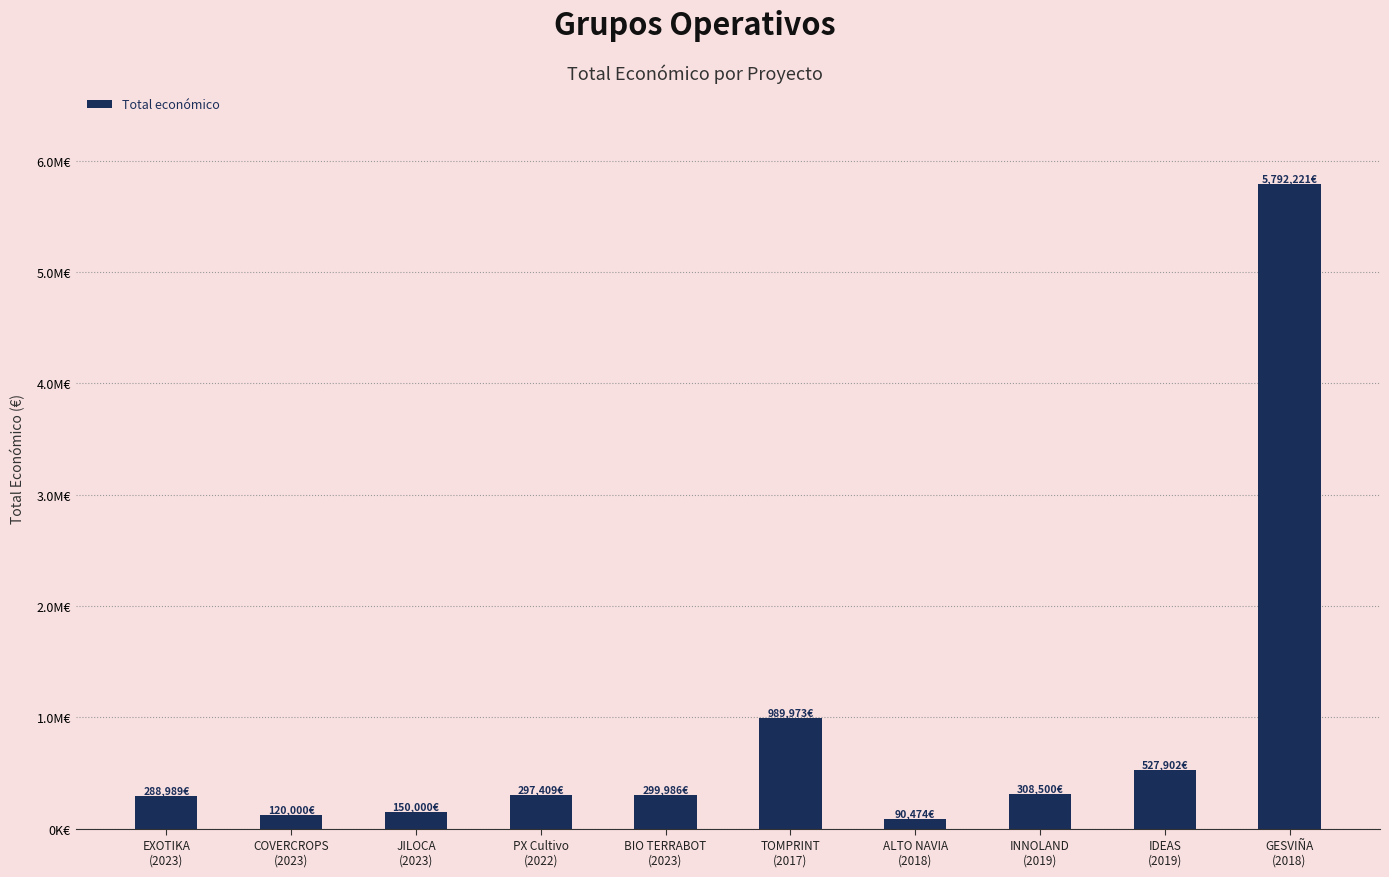

Where is the data nearest to the value 2941347?

TOMPRINT
(2017)